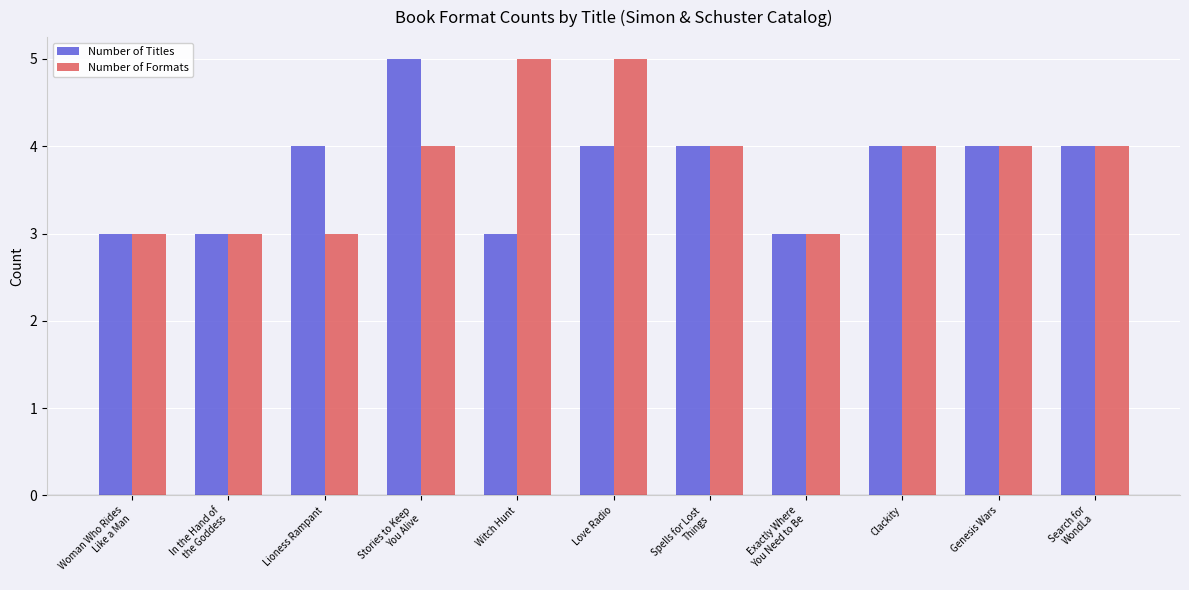

Which series has the largest total across all categories?

Number of Formats